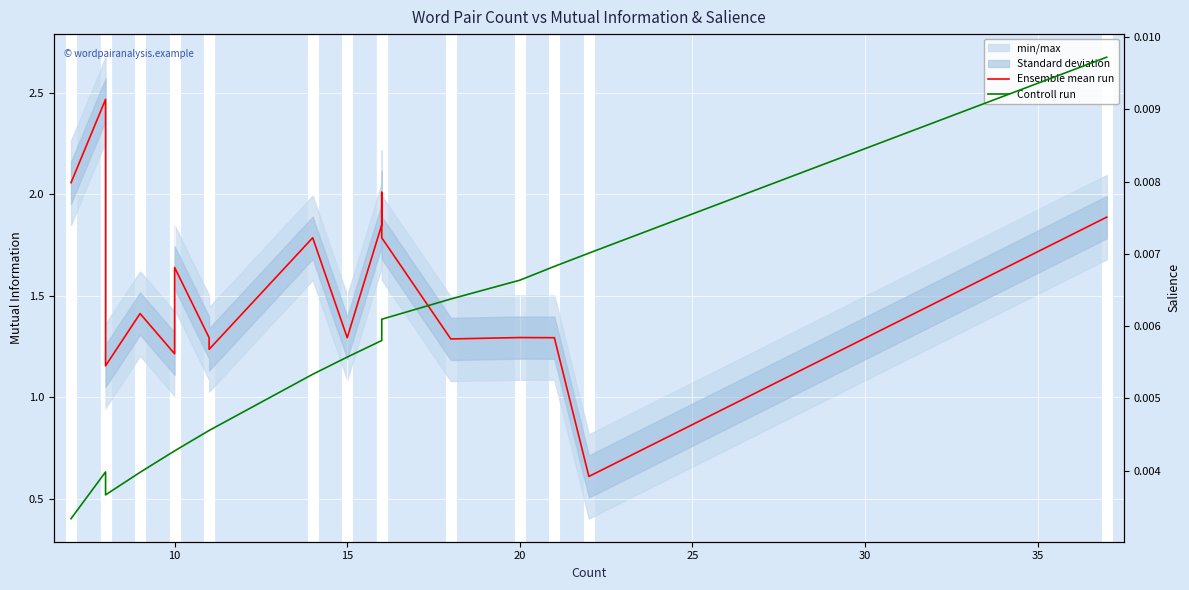

Is the value of Ensemble mean run at 13 greater than the value of Controll run at 10?

Yes